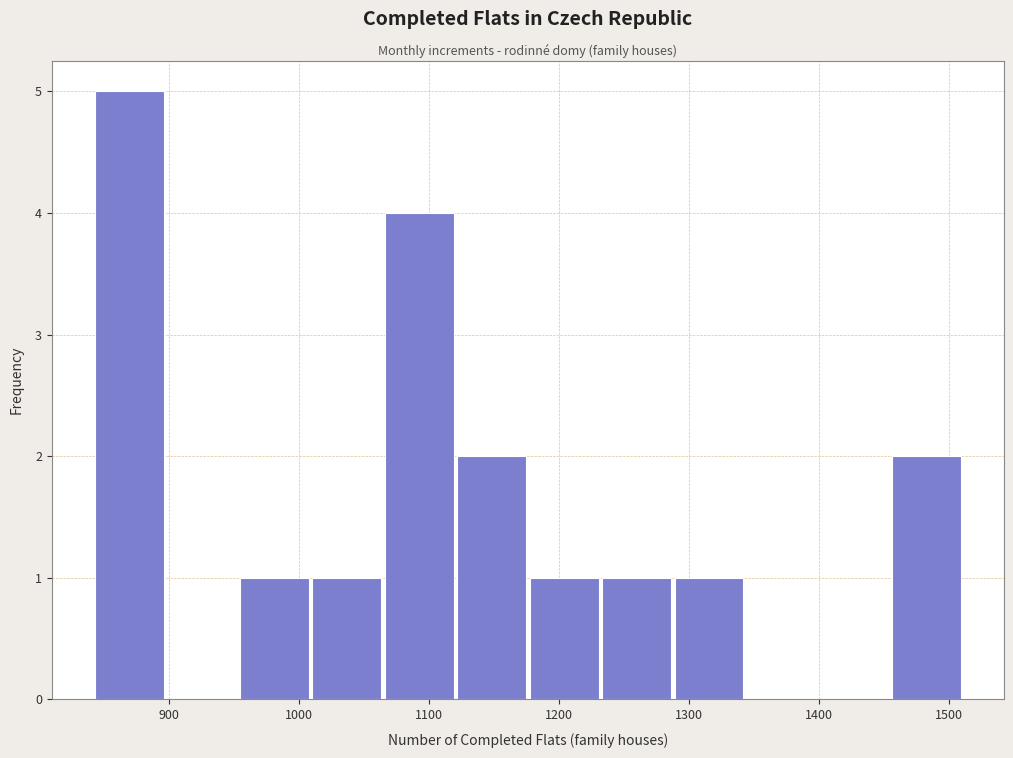

Reading left to right, list every bar in this chart as the range it spans on the x-axis followed by its height. Neither the bar edges nor the heights are printed on the chart, so give them approximately, as read against the axes.

840 to 900: 5
900 to 950: 0
950 to 1010: 1
1010 to 1070: 1
1070 to 1120: 4
1120 to 1180: 2
1180 to 1230: 1
1230 to 1290: 1
1290 to 1340: 1
1340 to 1400: 0
1400 to 1460: 0
1460 to 1510: 2